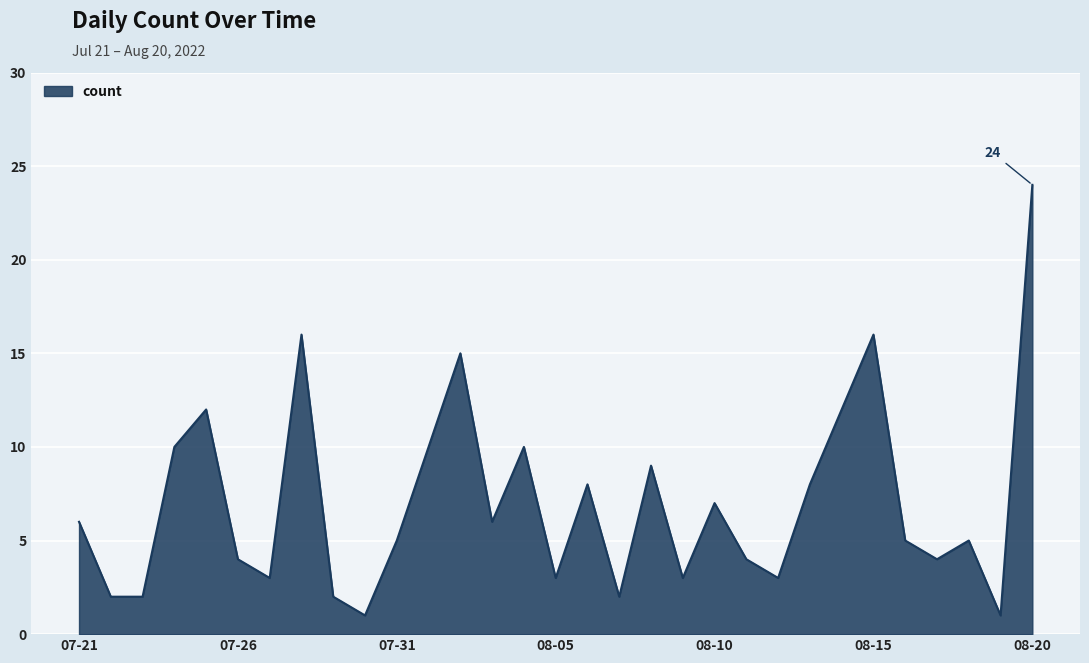

At which category does the chart reach its peak across all series?

08-20